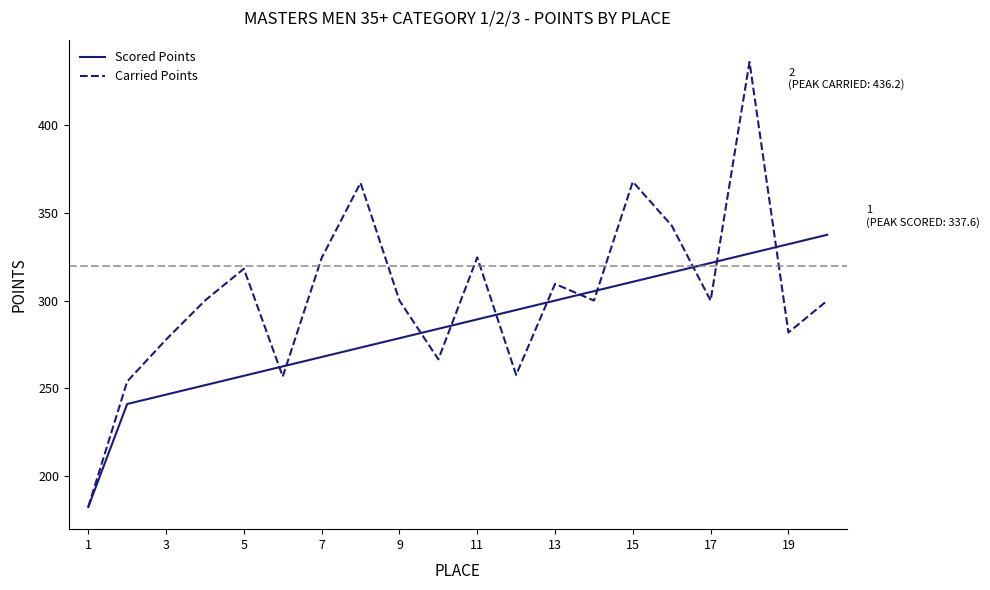

What is the average value of the Scored Points series?

283.9